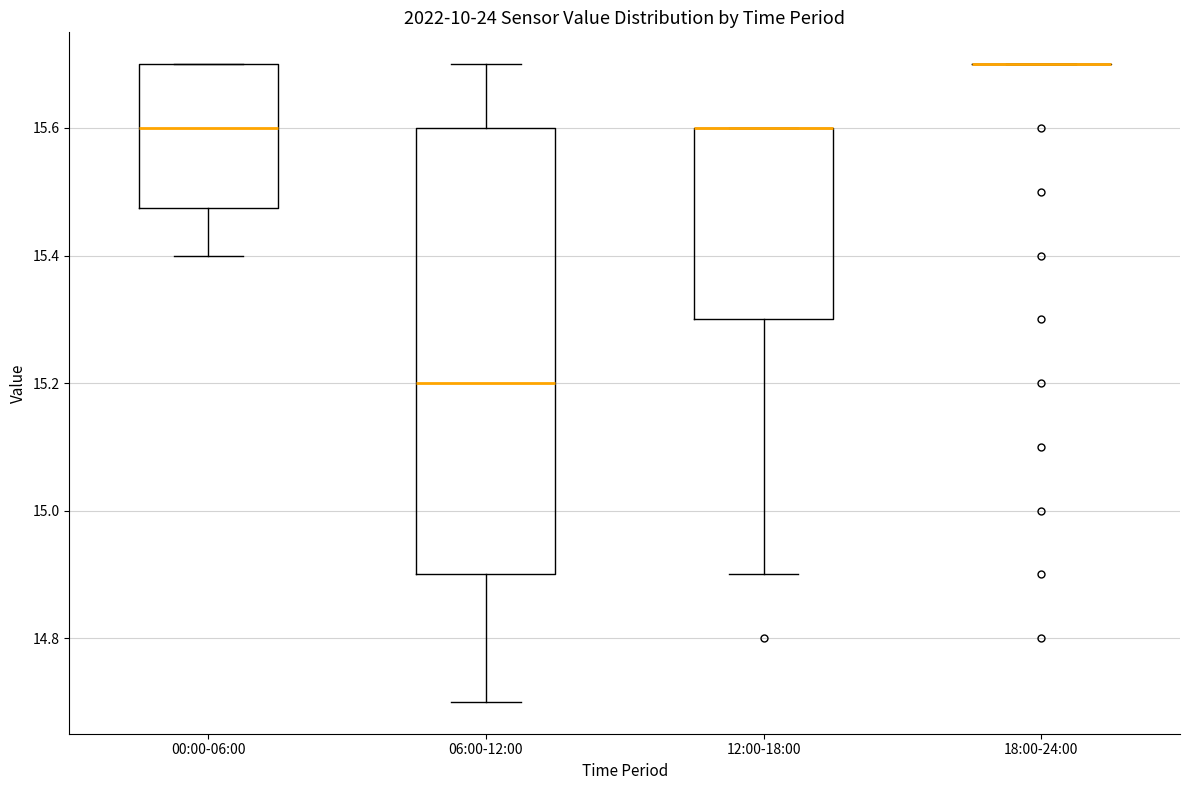

Reading left to right, read every box against the y-axis: the position of its median line, the range the box covers, and the ends of its whiskers. The values are not printed on the chart, so give them approximately, as read against the axis.

00:00-06:00: median 15.60, box 15.48 to 15.70, whiskers 15.40 to 15.70
06:00-12:00: median 15.20, box 14.90 to 15.60, whiskers 14.70 to 15.70
12:00-18:00: median 15.60 (drawn on the box's upper edge), box 15.30 to 15.60, whiskers 14.90 to 15.60
18:00-24:00: box collapsed to a line at 15.70, whiskers 15.70 to 15.70